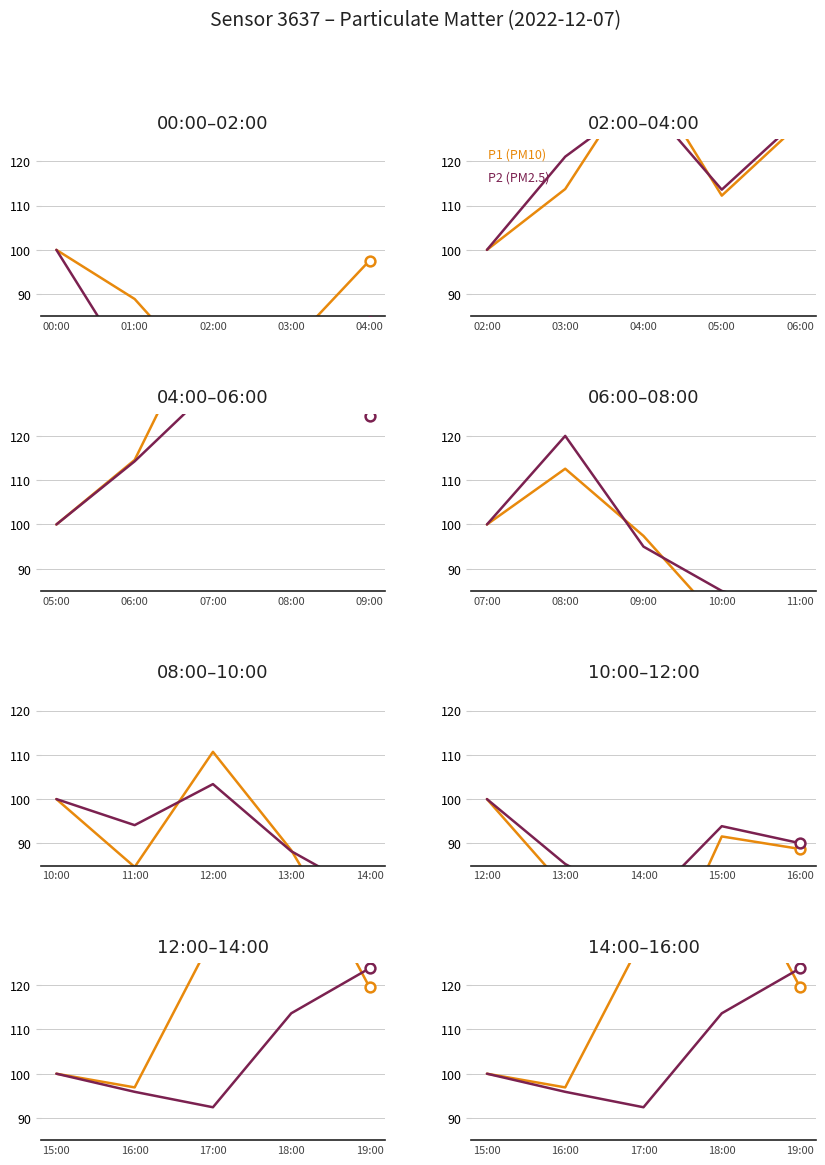

Is the value of P2 (PM2.5) at 16:00 greater than the value of P1 (PM10) at 19:00?

No